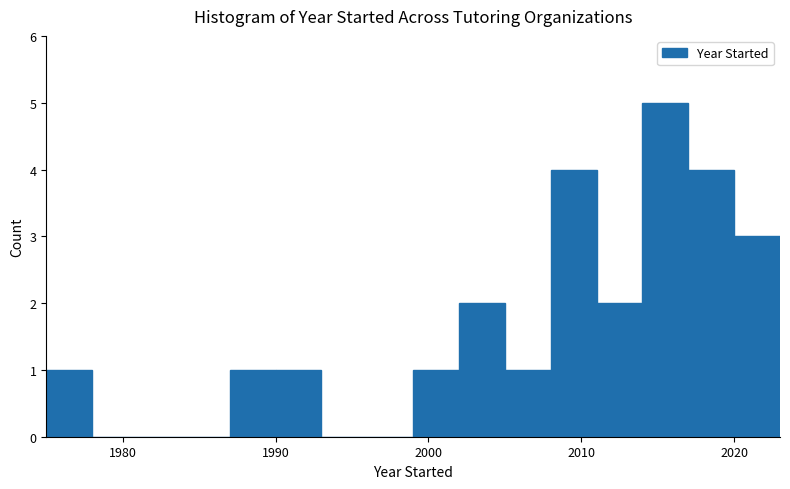

Read against the x-axis, roughly where is the centre of the tallest bar?

2016